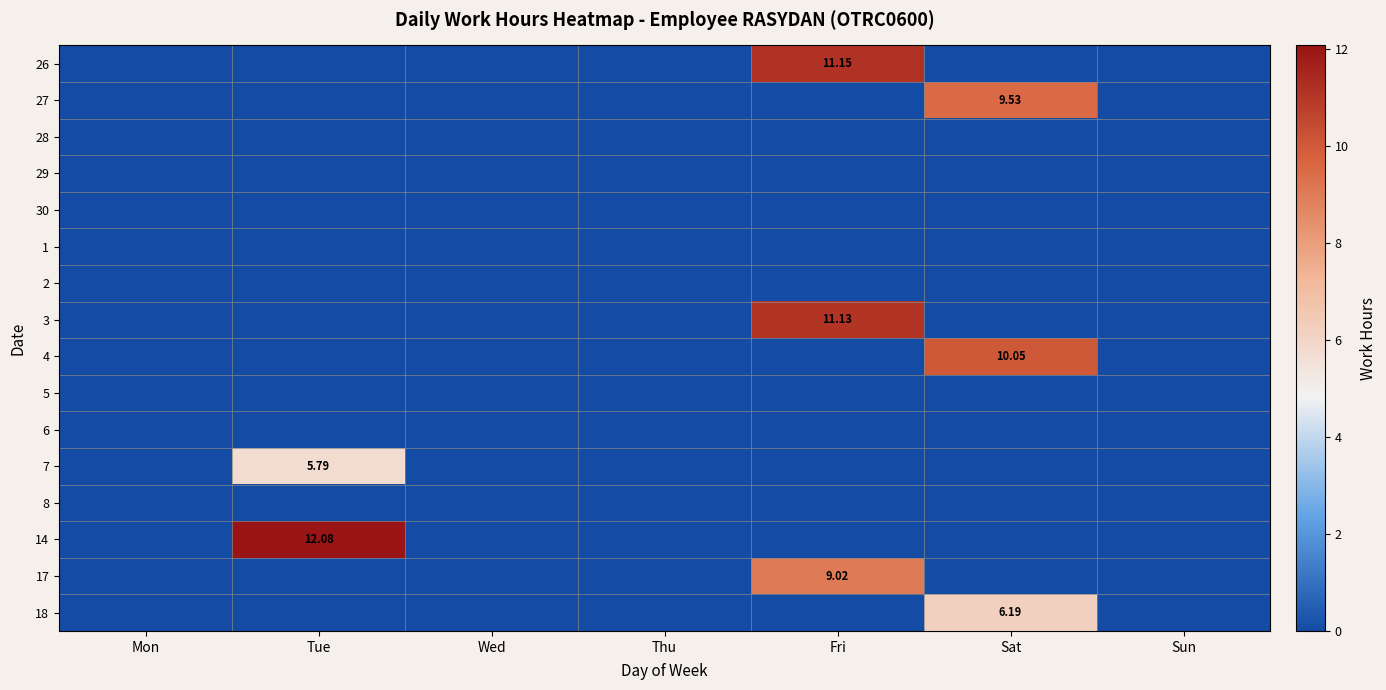

At which category is the sum across all series the highest?

Fri